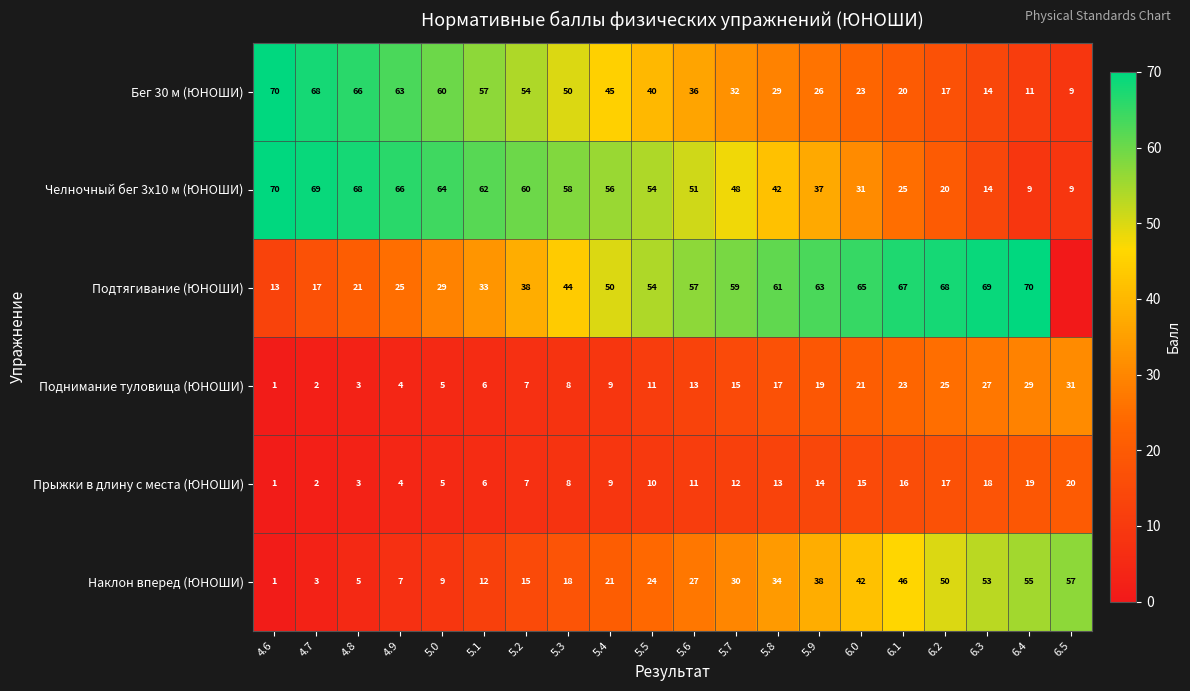

At which label is Наклон вперед (ЮНОШИ) closest to 29?

5.7